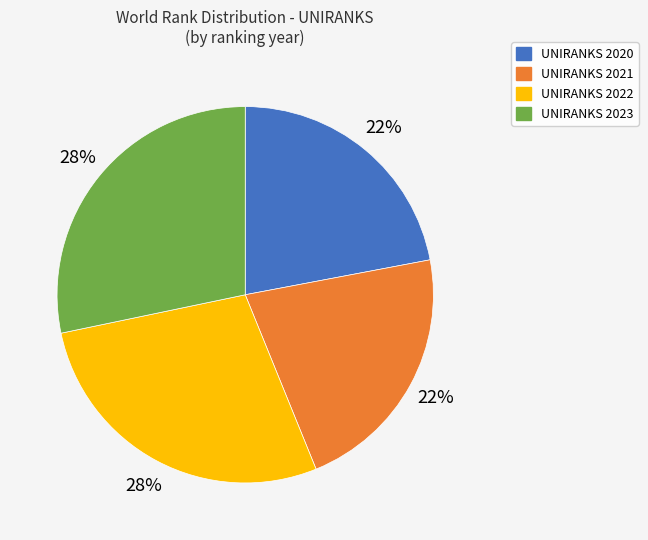

To the nearest percent, what is the combined percentage of UNIRANKS 2023 and UNIRANKS 2022?

56%